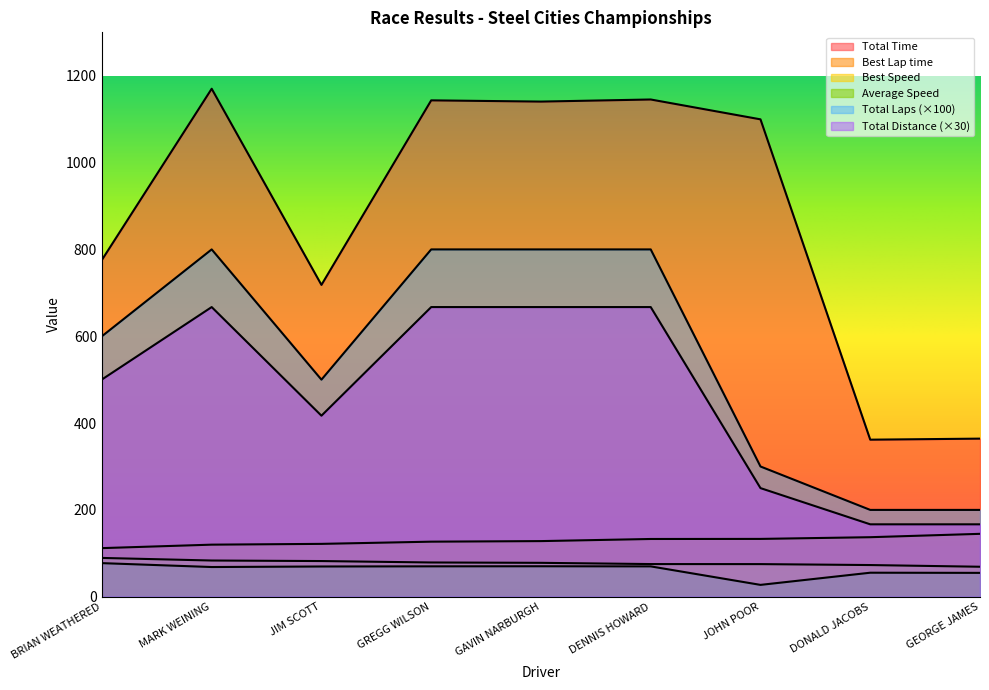

Which label corresponds to the smallest value in the chart?

JOHN POOR